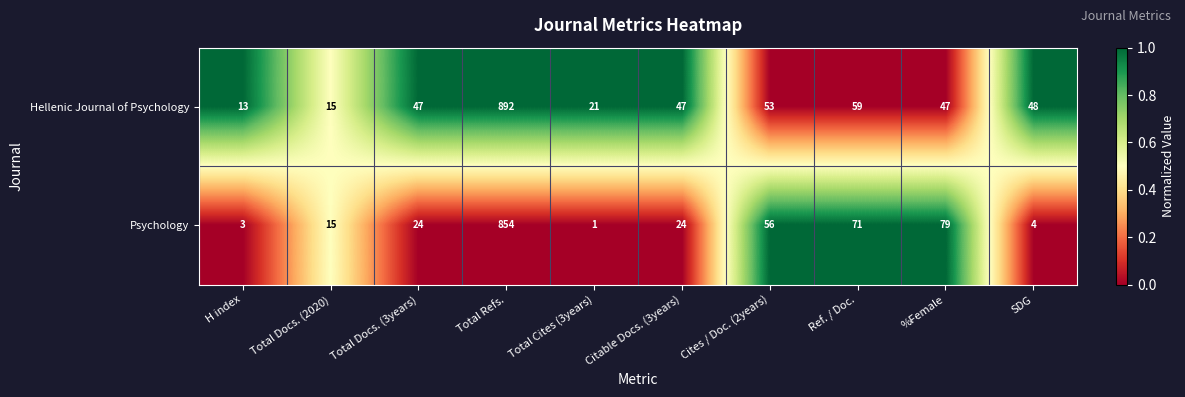

Rank the series by their average value, from lowest to highest.

Psychology, Hellenic Journal of Psychology